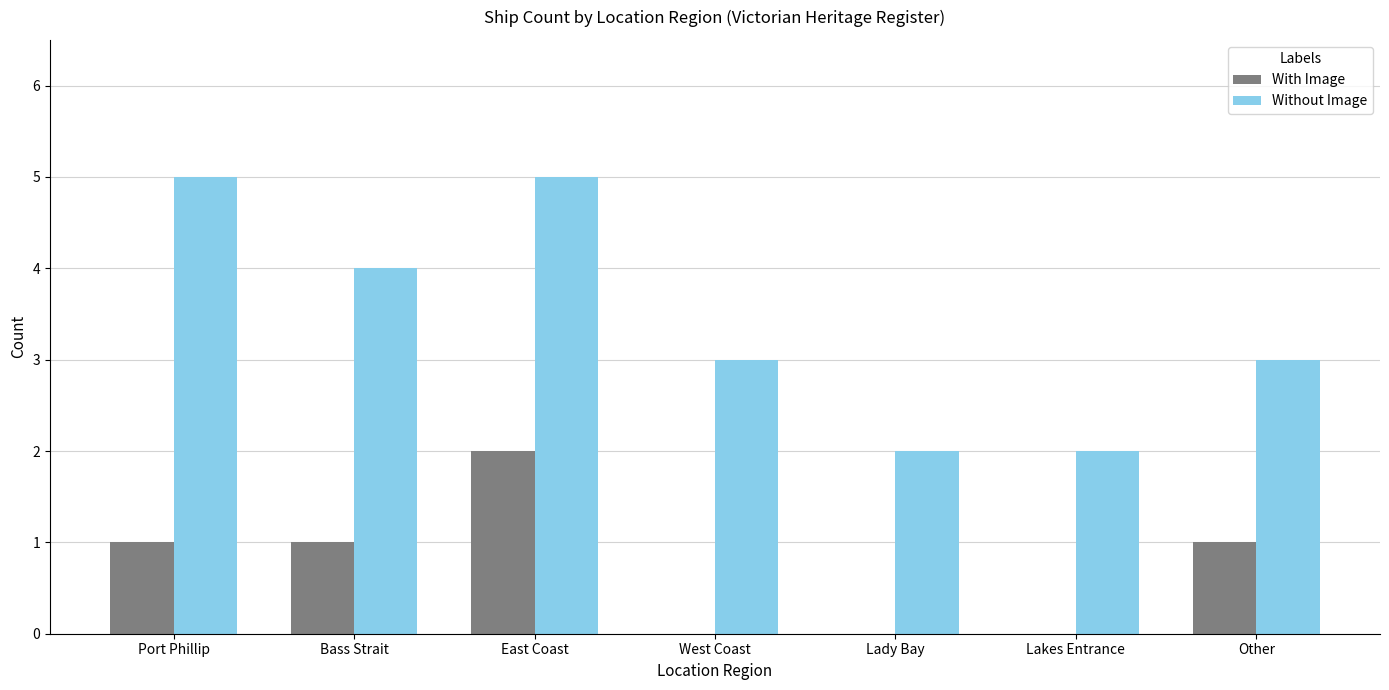

Read the With Image value at Other.

1